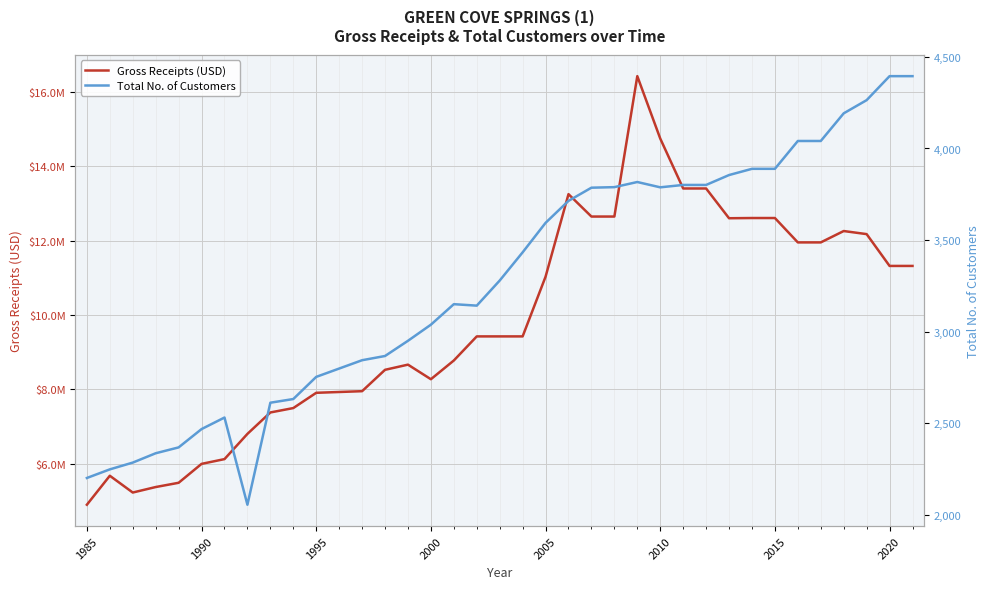

True or false: Total No. of Customers has a value of 5063 at 17.

False